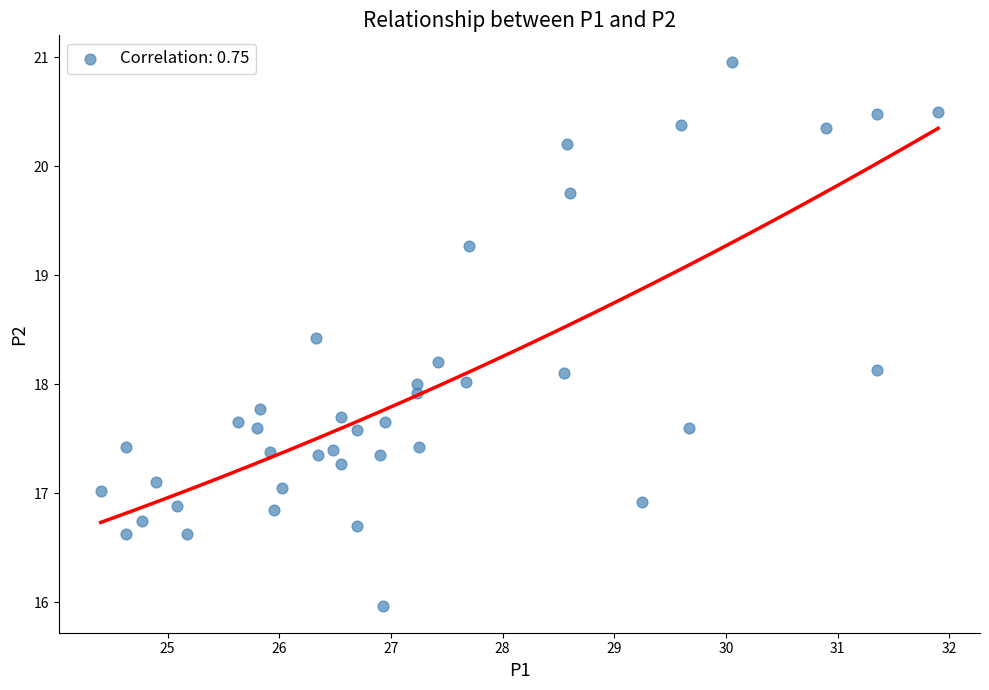

What is the range of X values (max minus min)?

7.5